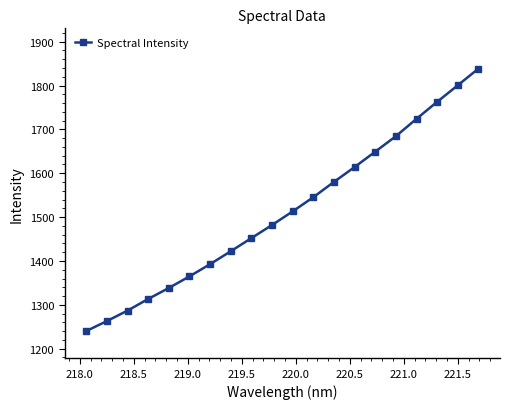

What is the smallest value displayed?

1240.1